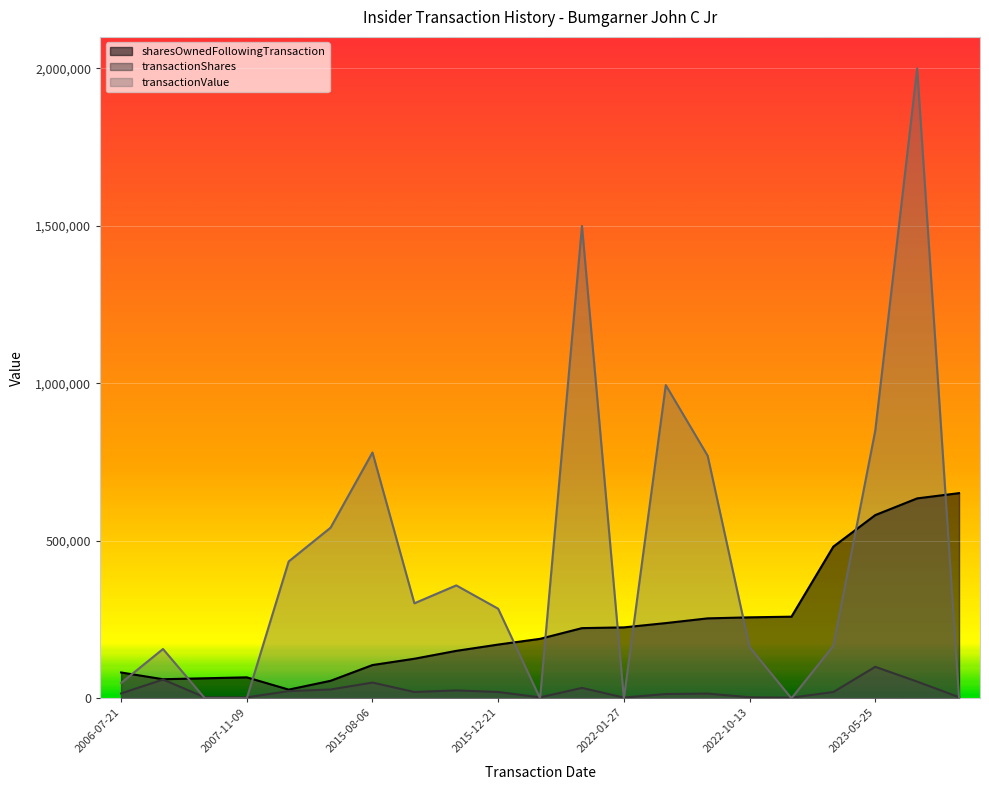

What is the difference between the highest and lowest values at 2022-10-13?

253804